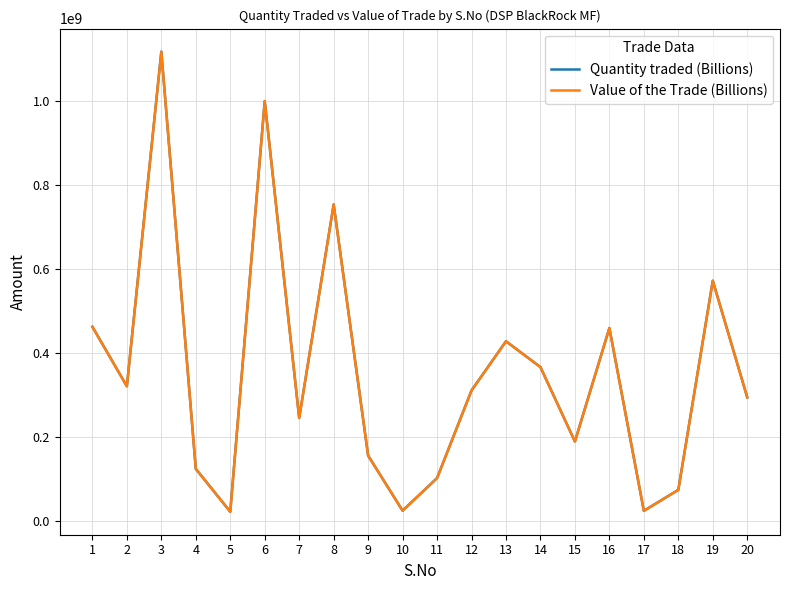

What are all the series names shown in the legend?

Quantity traded (Billions), Value of the Trade (Billions)